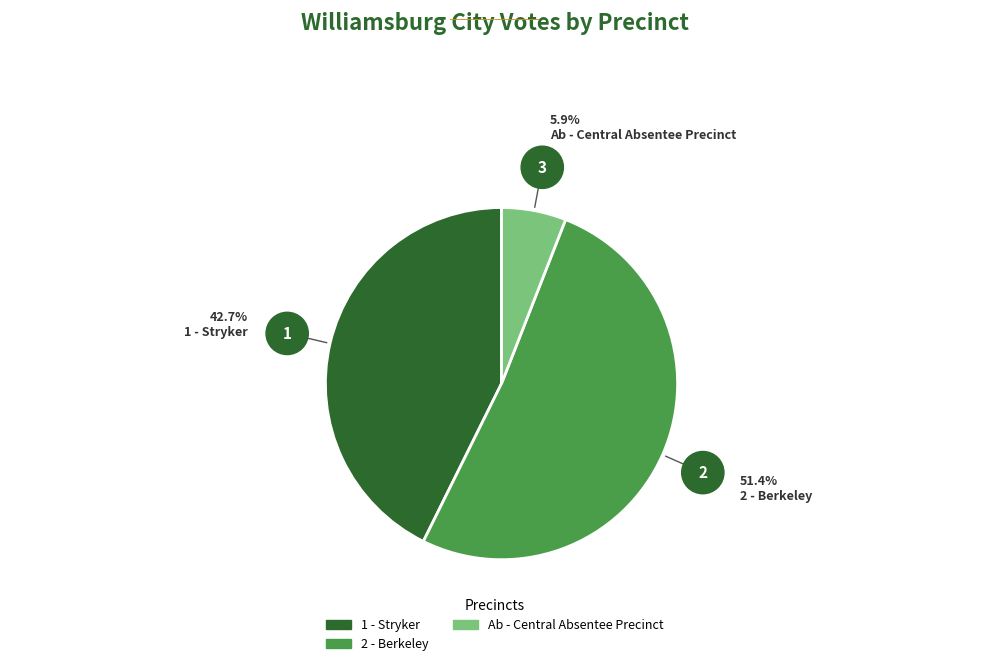

Is the sum of 1 - Stryker and Ab - Central Absentee Precinct greater than half?

No